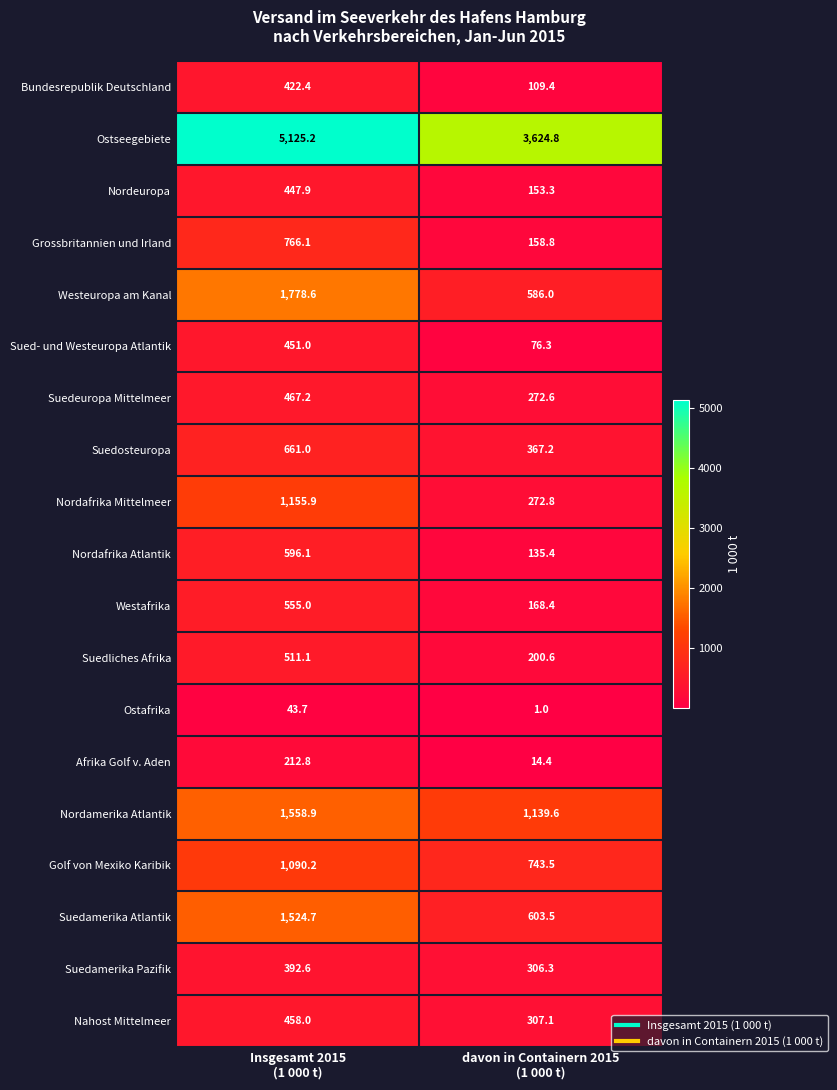

What is the highest value of the Suedamerika Pazifik series?

392.6